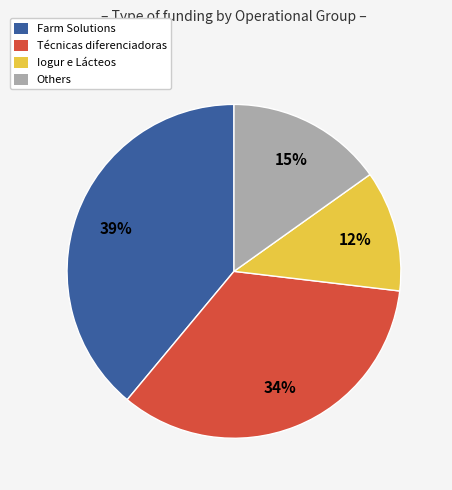

To the nearest percent, what is the difference between the largest and smallest slice percentages?

27%